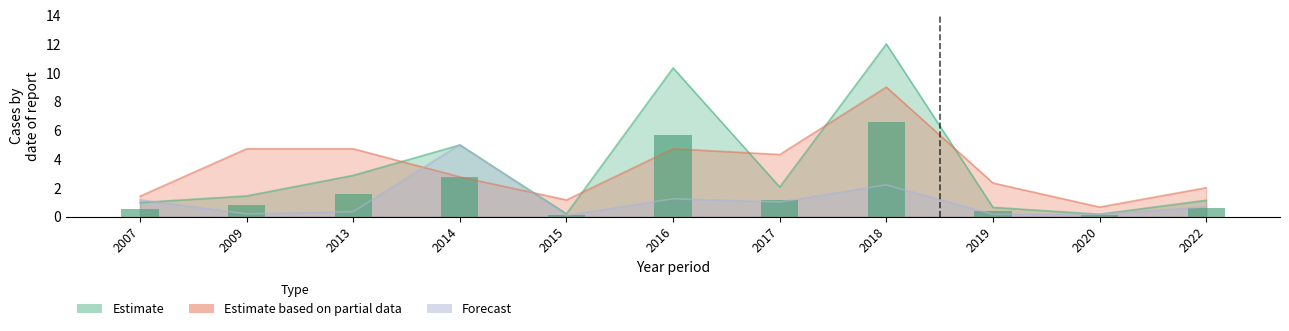

Between 2009 and 2013, which is larger?

2013